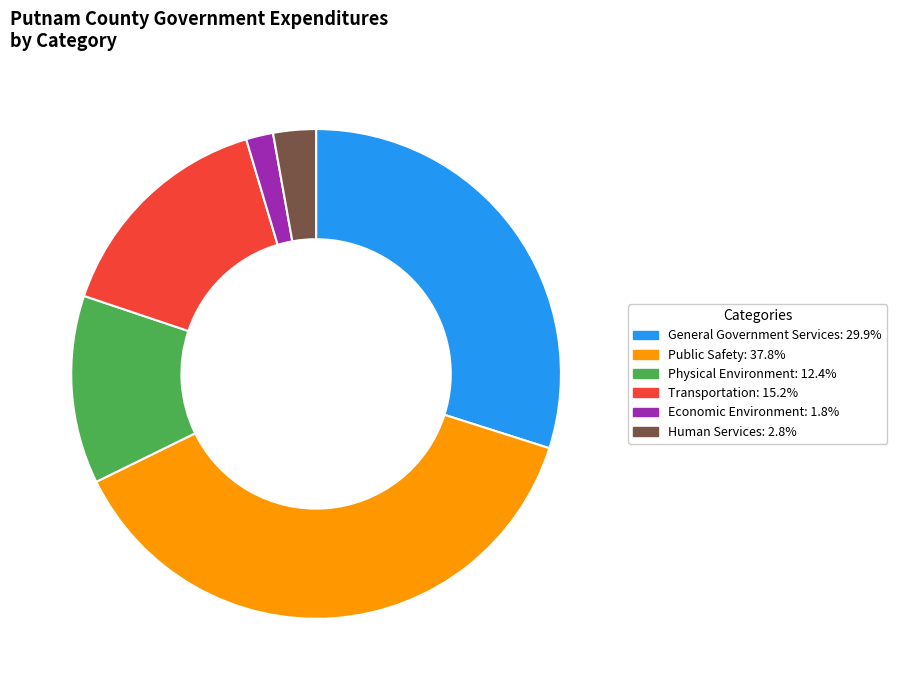

The Human Services slice represents 3% of the pie. True or false?

True